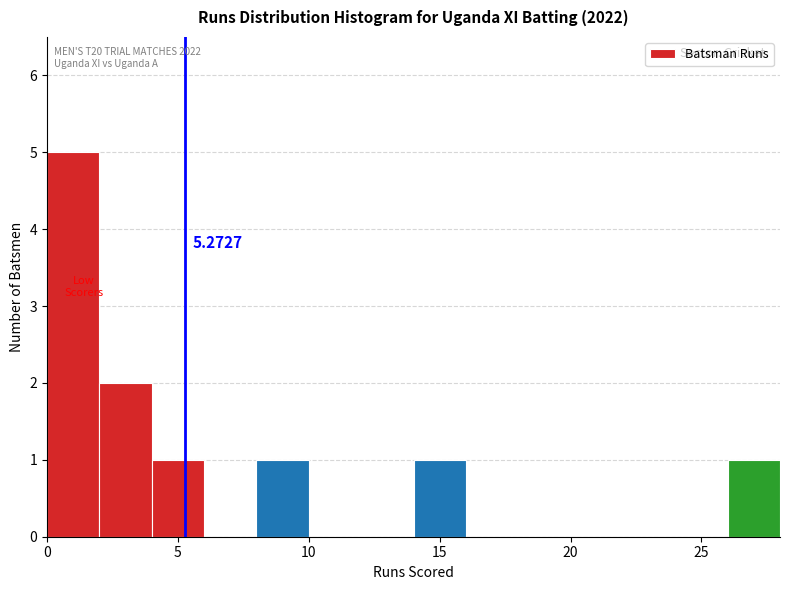

Which range on the x-axis has the tallest bar?

0 to 2